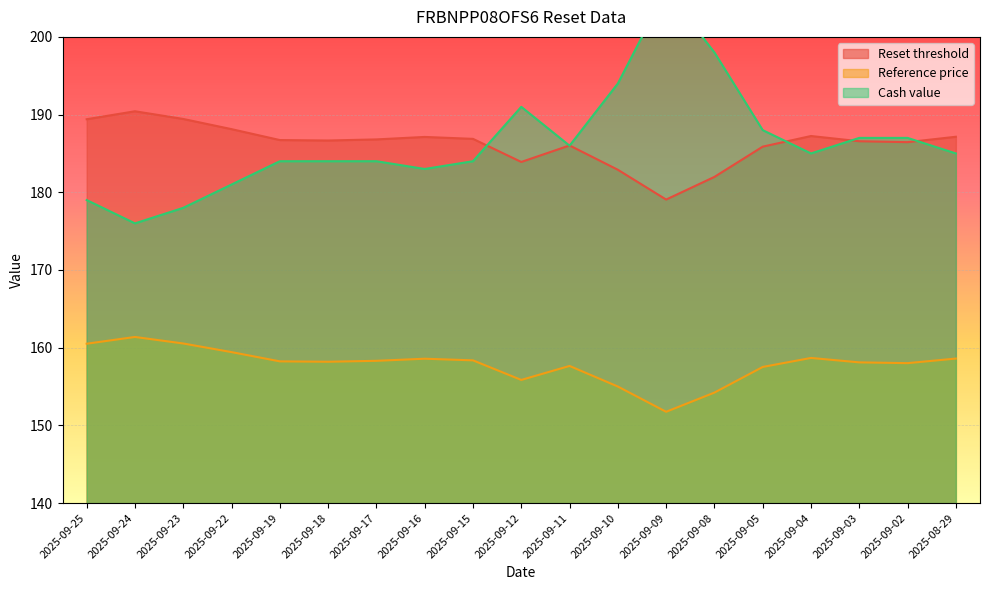

Read the Cash value value at 2025-09-04.

185.0